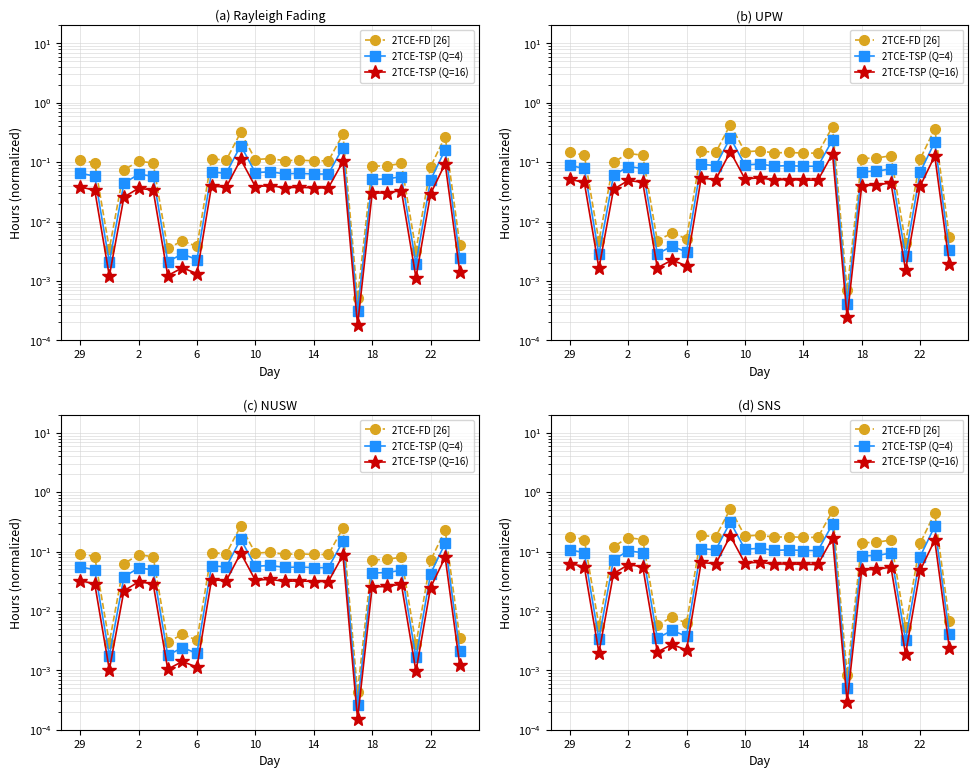

What is the difference between the second highest and minimum values in the 2TCE-TSP (Q=16) series?

0.2